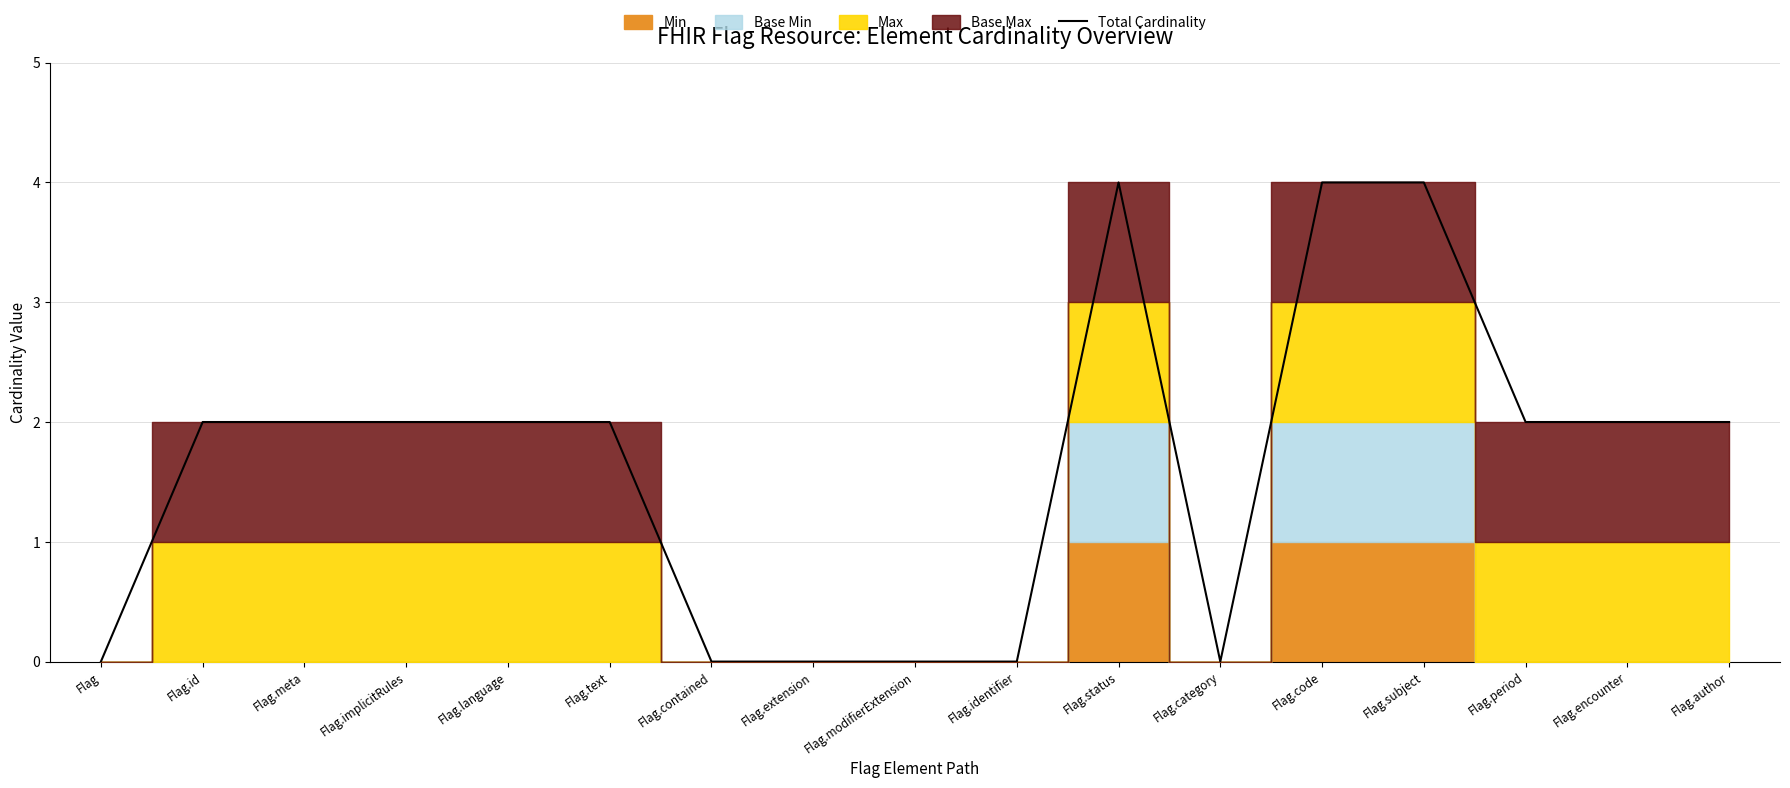

At which category does the data reach its first local peak?

Flag.status